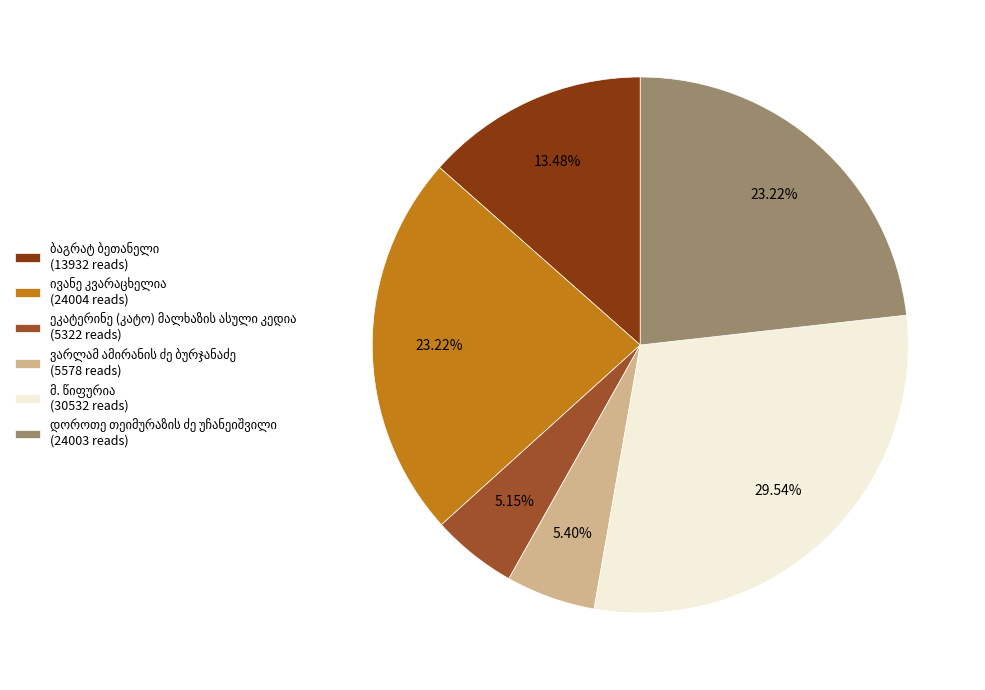

Is there a majority slice in this chart?

No